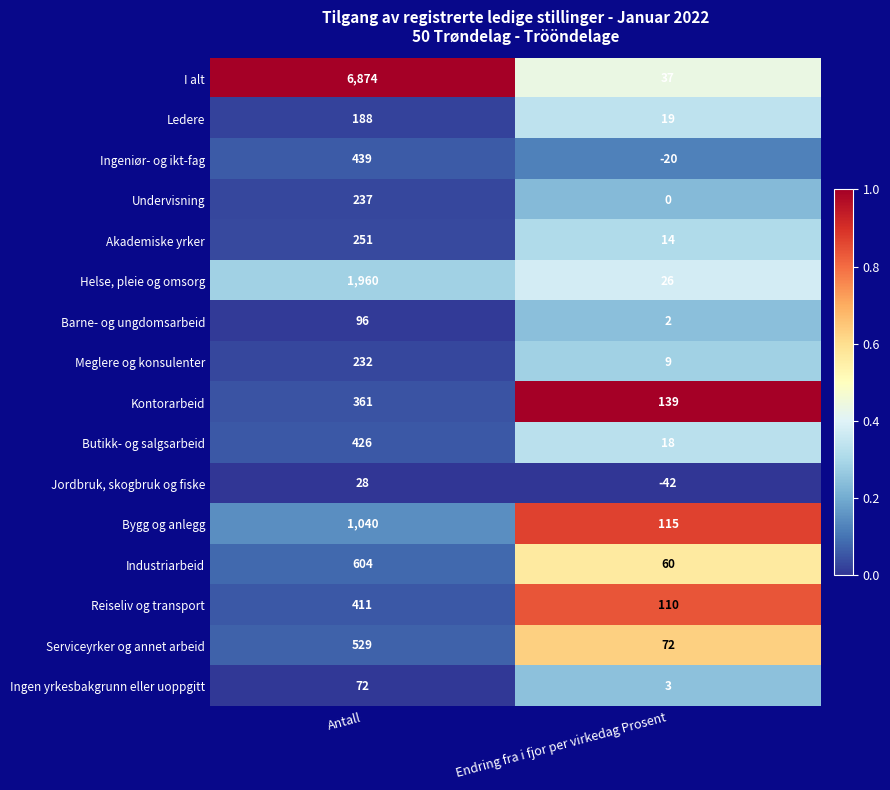

At how many categories does at least one series exceed 0?

2